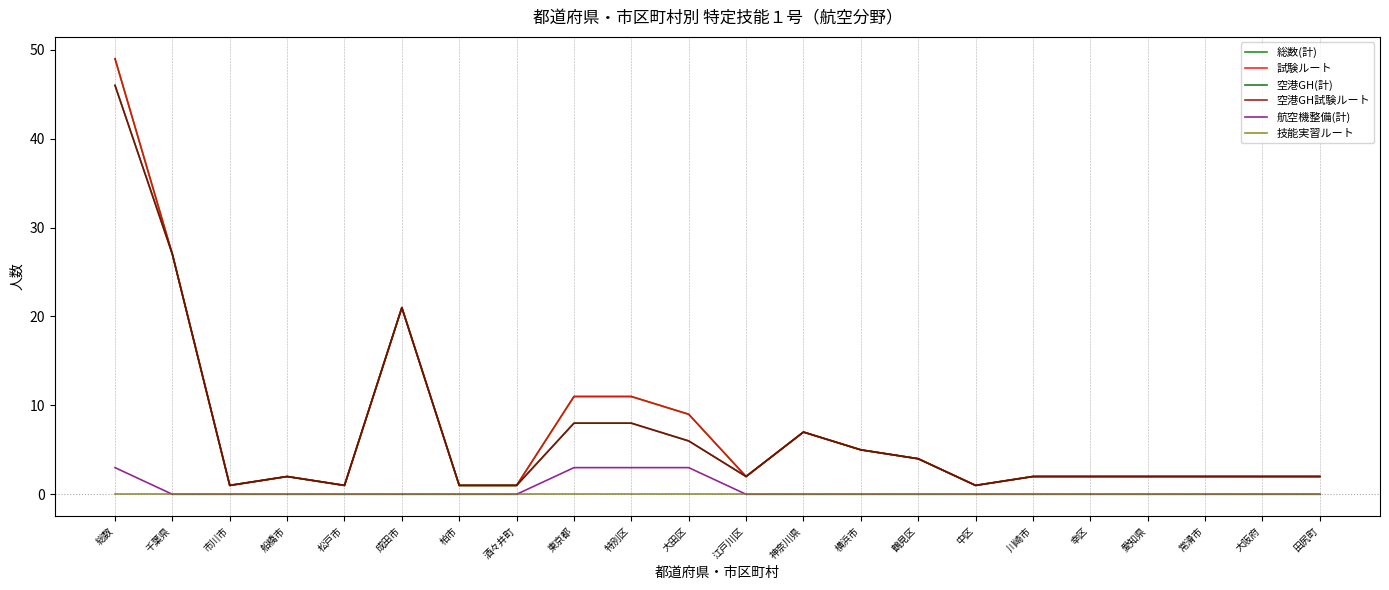

What is the label of the 12th point from the left?

江戸川区